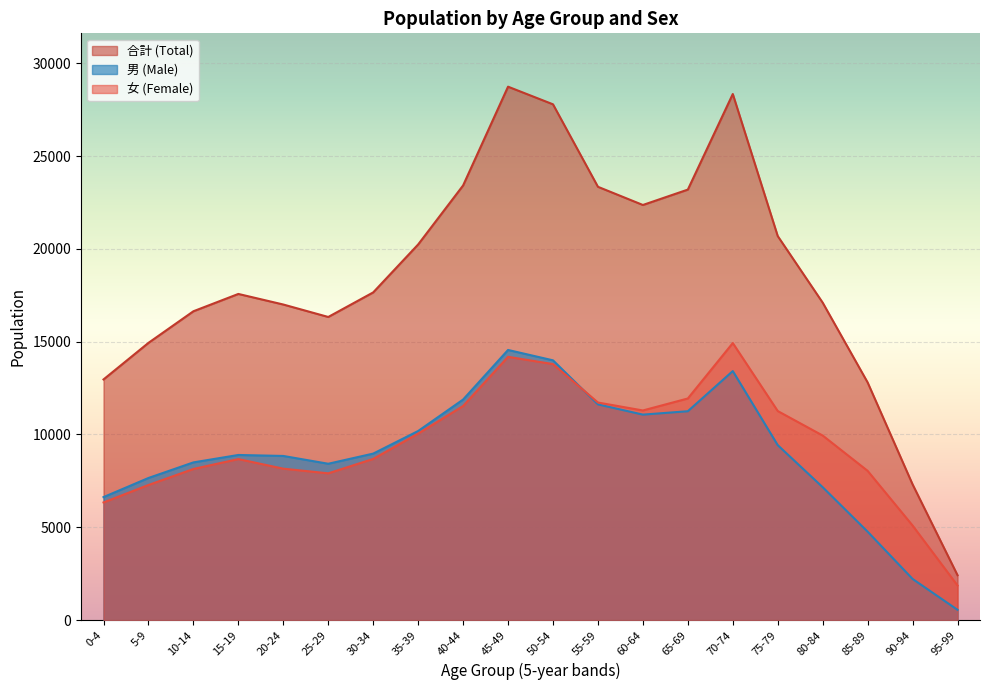

The value of 合計 (Total) at 35-39 is 20239. True or false?

True